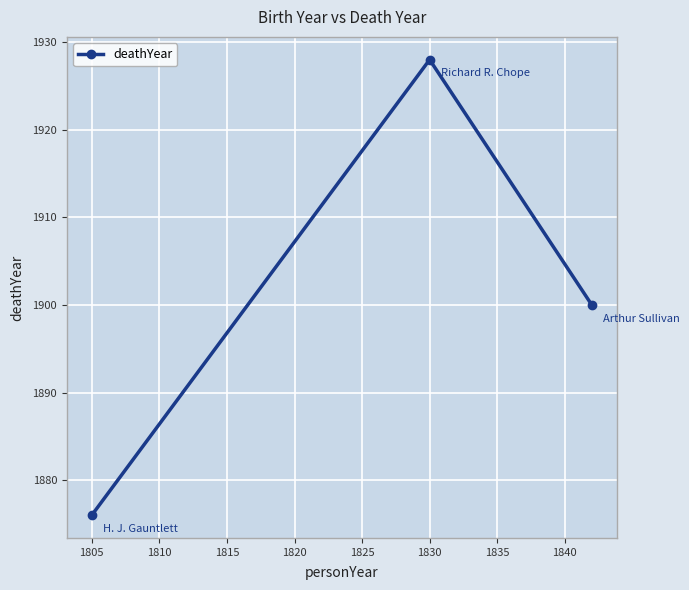

How many distinct data groups are displayed?

1